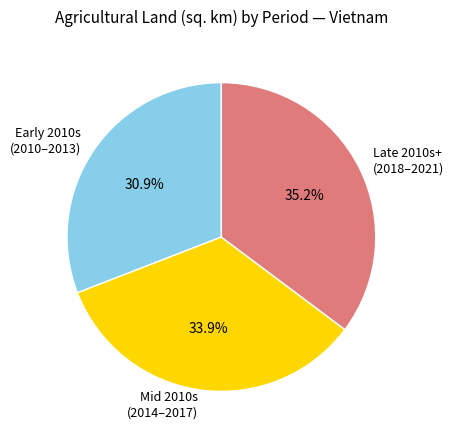

Rank the categories by value from highest to lowest.

Late 2010s+ (2018–2021), Mid 2010s (2014–2017), Early 2010s (2010–2013)